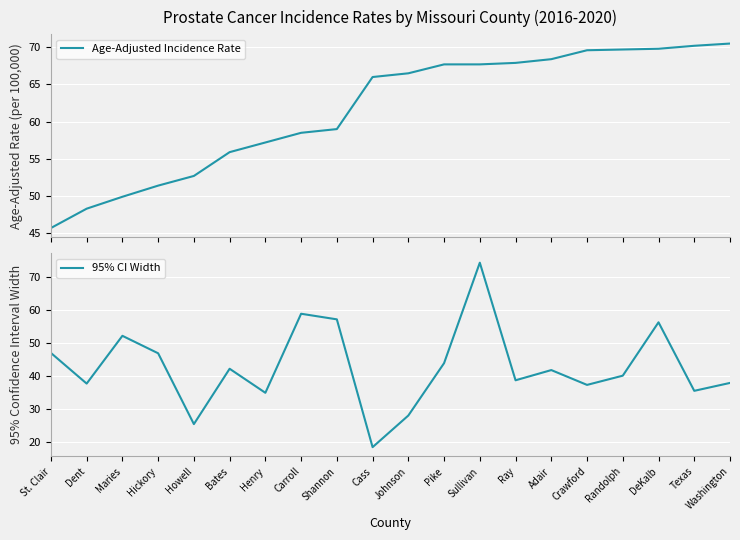

Between which two adjacent categories do 95% CI Width and Age-Adjusted Incidence Rate first intersect?

St. Clair and Dent